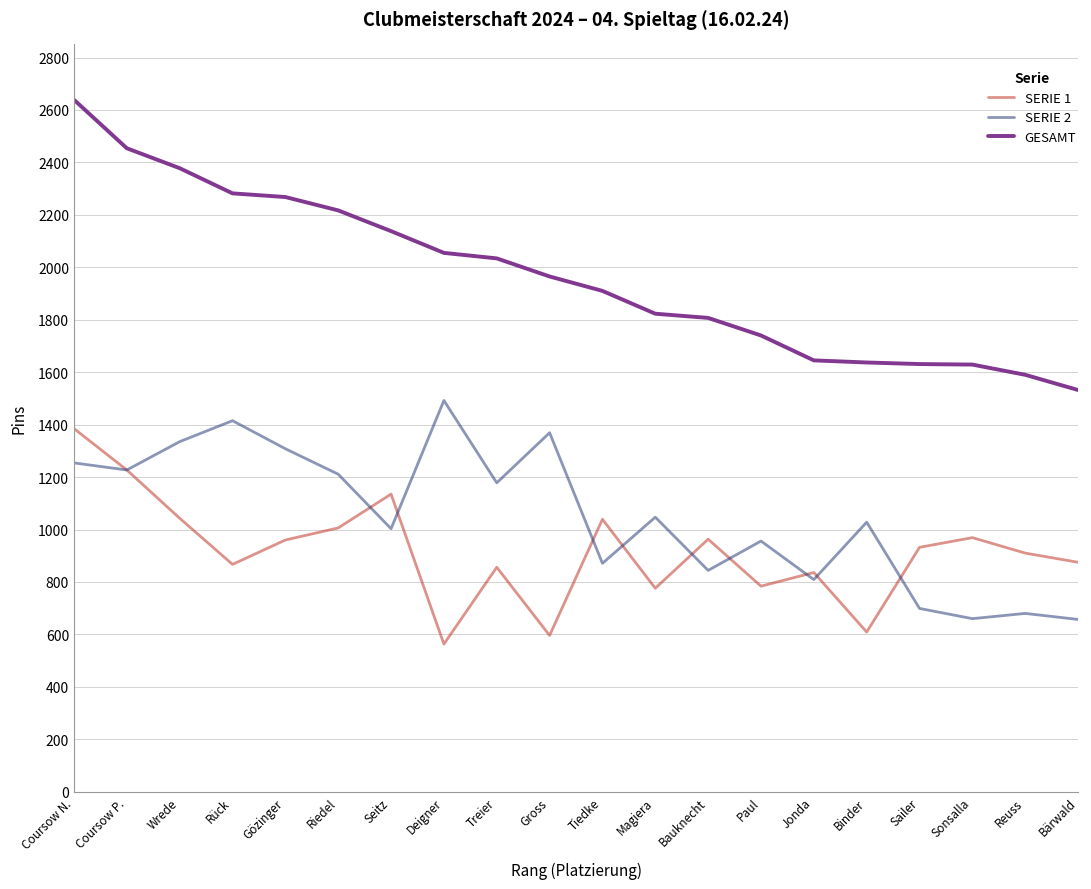

The value of SERIE 2 at Magiera is 1047. True or false?

True